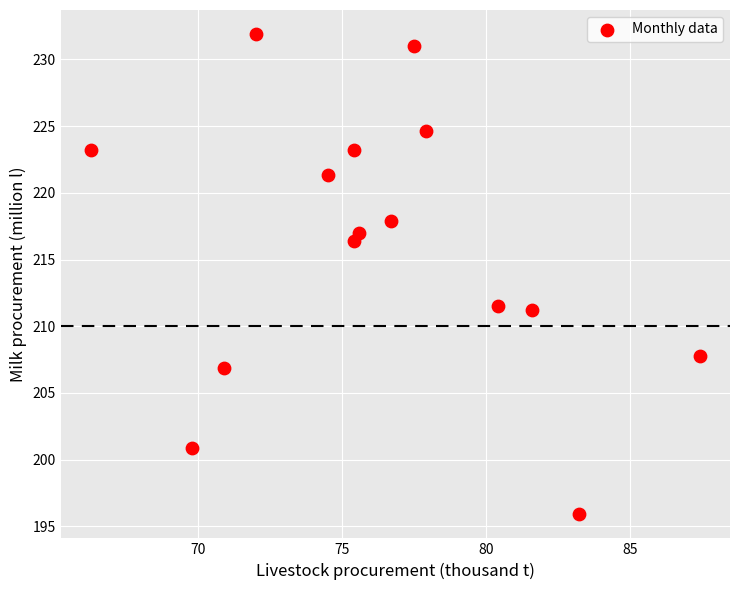

What is the range of X values (max minus min)?

21.1